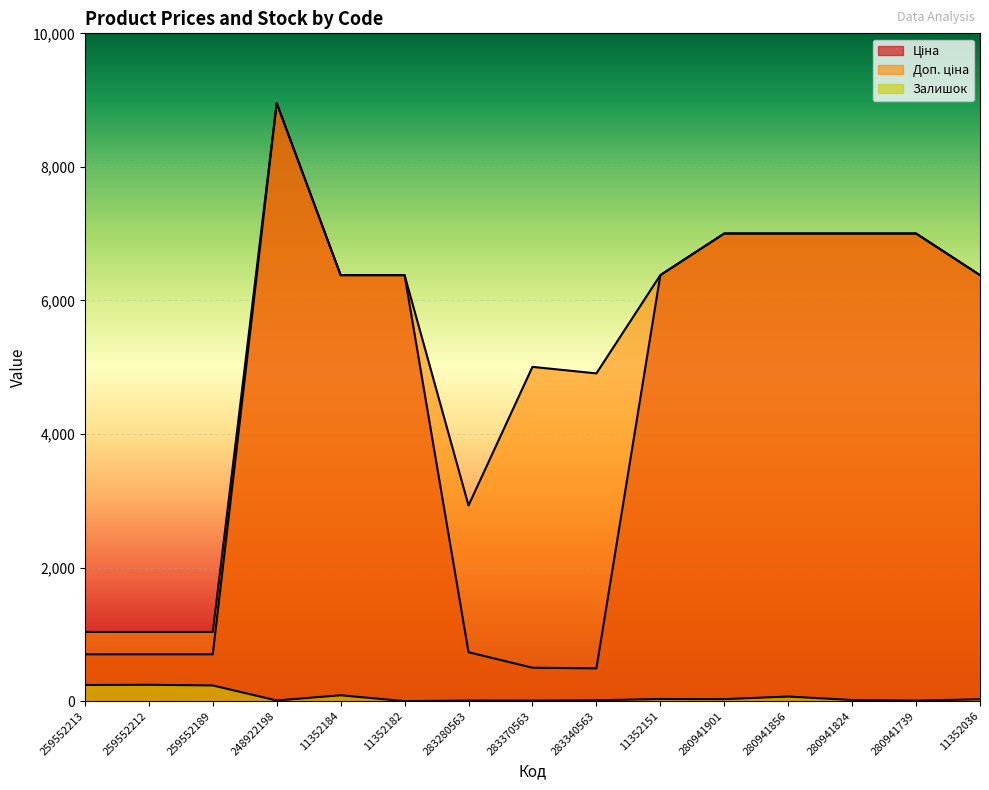

At which category does the chart reach its minimum across all series?

11352182